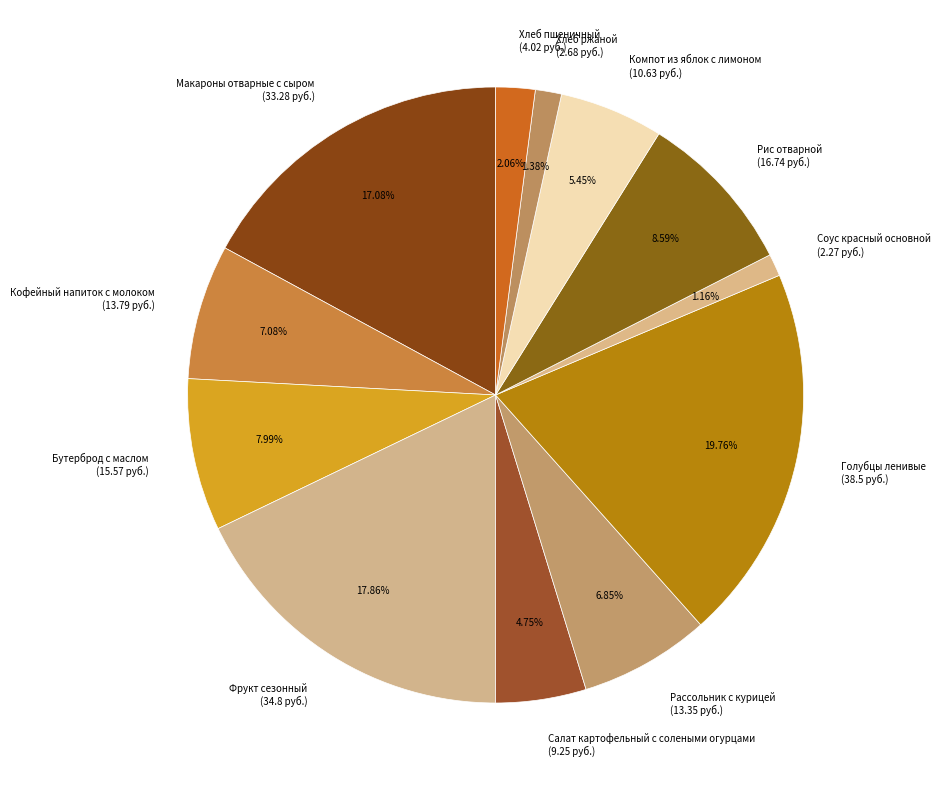

Is the sum of Салат картофельный с солеными огурцами (9.25 руб.) and Соус красный основной (2.27 руб.) greater than half?

No